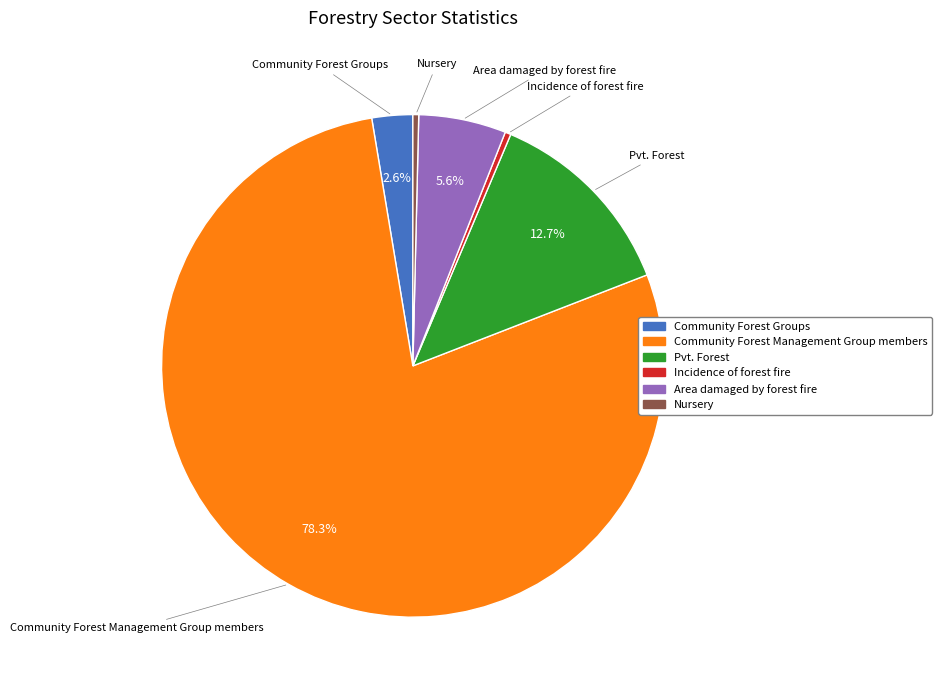

What portion of the pie excludes Community Forest Groups?

97.4%